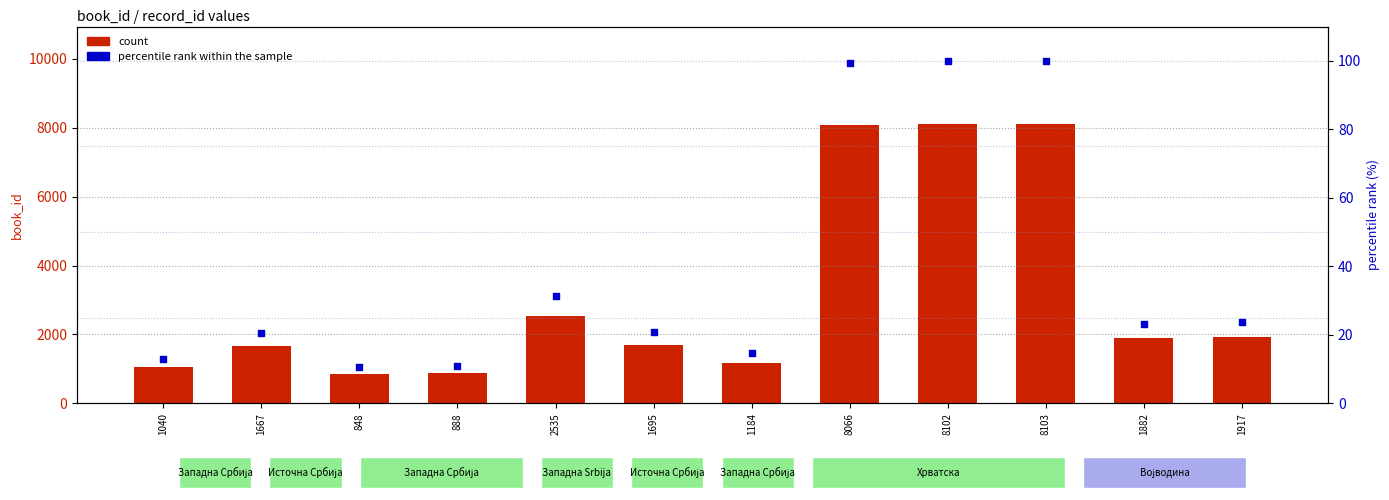

At which category is the sum across all series the highest?

8103